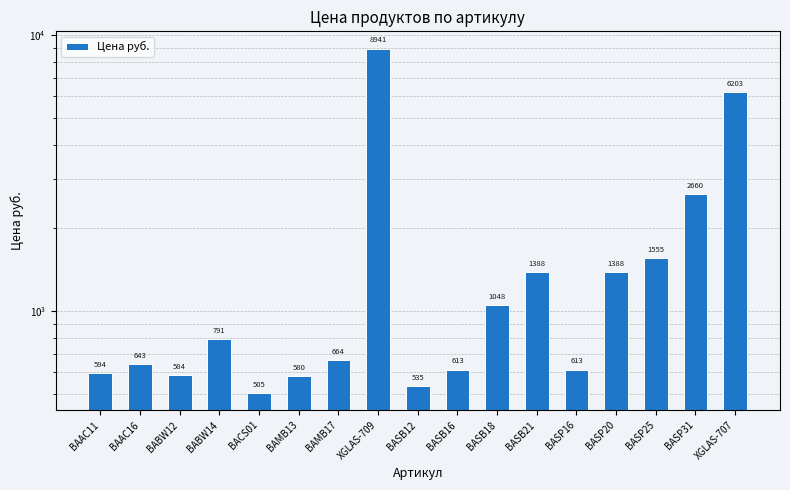

At which label is the value closest to 4723?

XGLAS-707